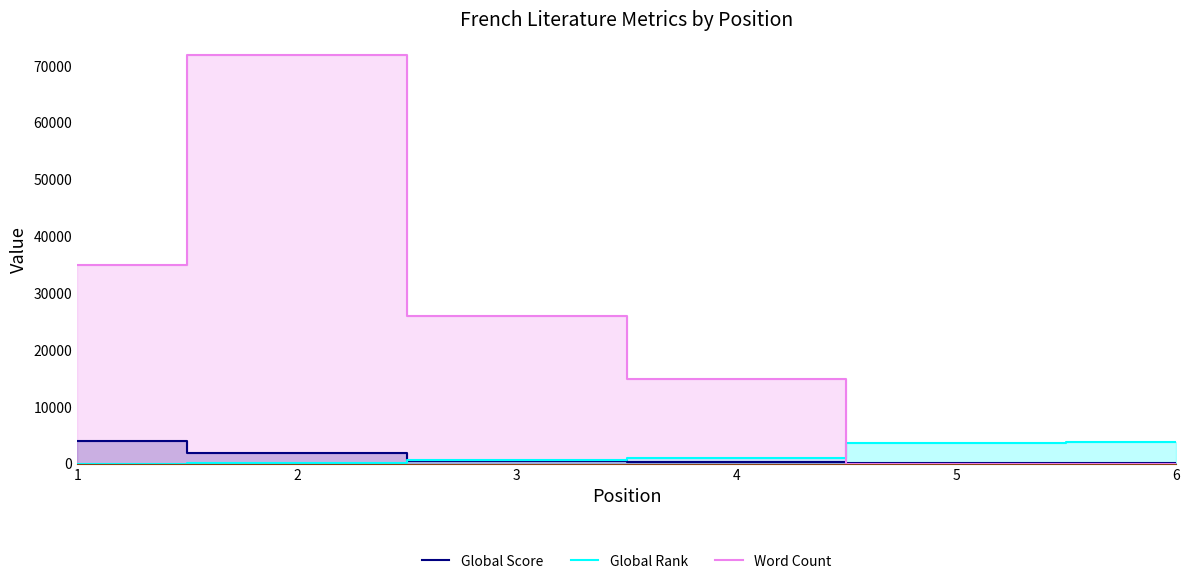

What is the value of the Global Rank point at the 4th from the left?

1000